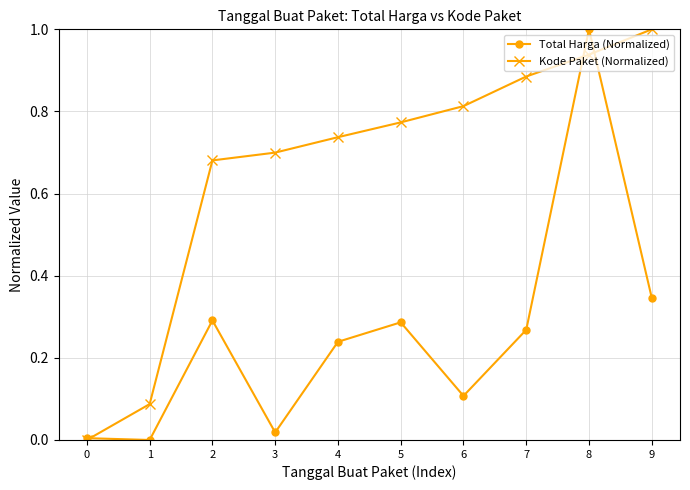

True or false: Total Harga (Normalized) has a value of 0.5 at 1.

False